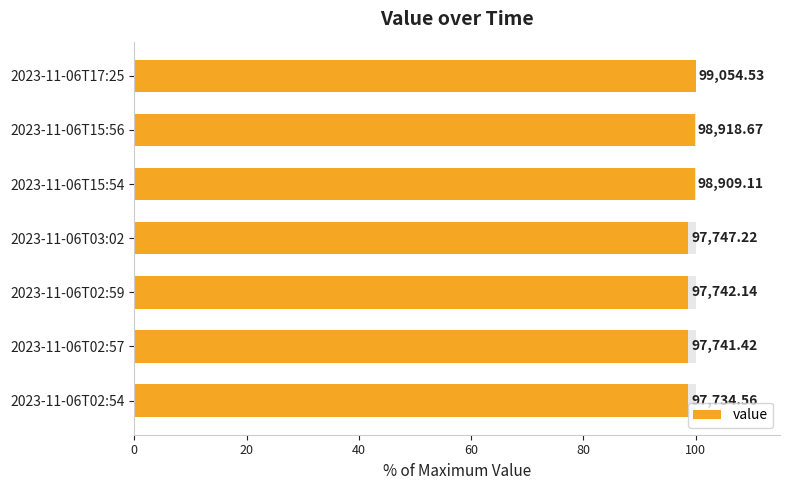

The chart shows a value of 128.5 at 2023-11-06T02:54. True or false?

False